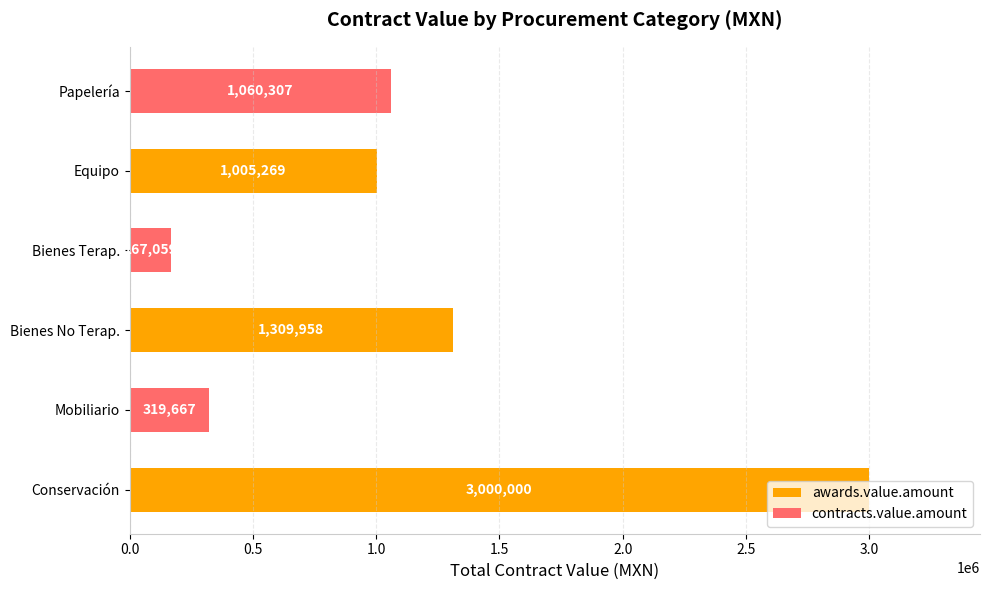

What is the difference between the maximum and second lowest values?

2680333.0